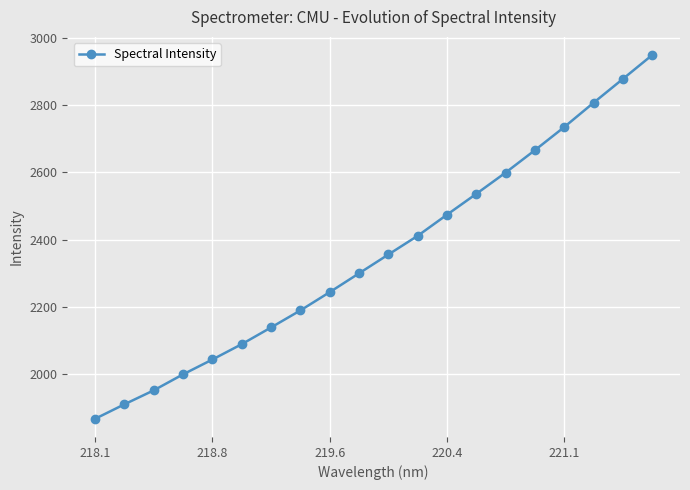

What is the value of the 4th point from the left?

1999.8